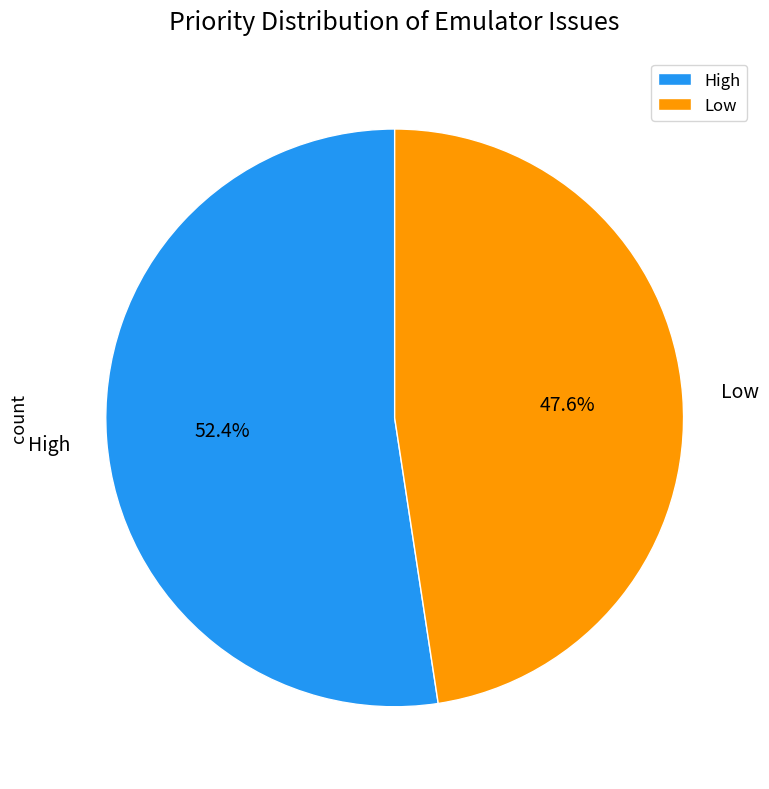

To the nearest percent, what is the combined percentage of High and Low?

100%